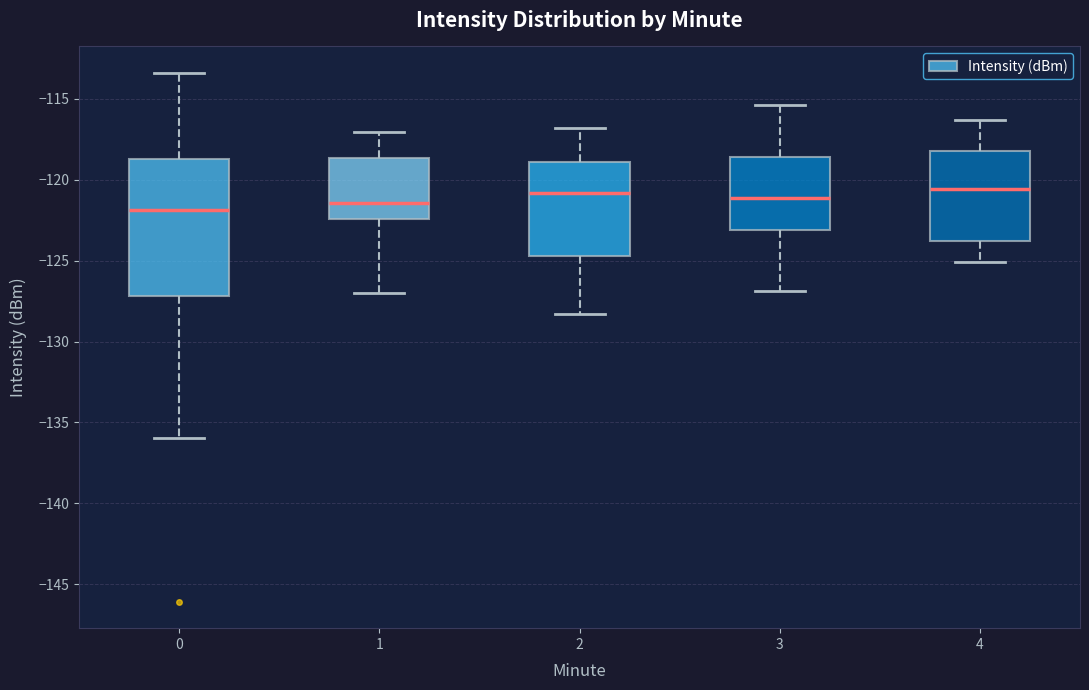

Where does the median line of the box at x = 1 sit on the y-axis? The values are not printed on the chart, so give them approximately, as read against the axis.

-121.5